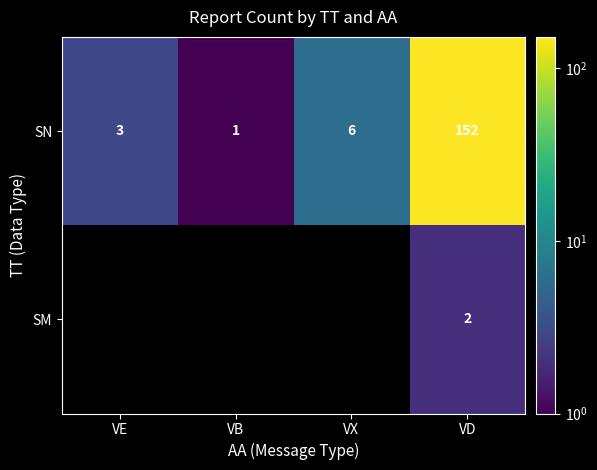

What is the spread (max minus min) of values at VD?

150